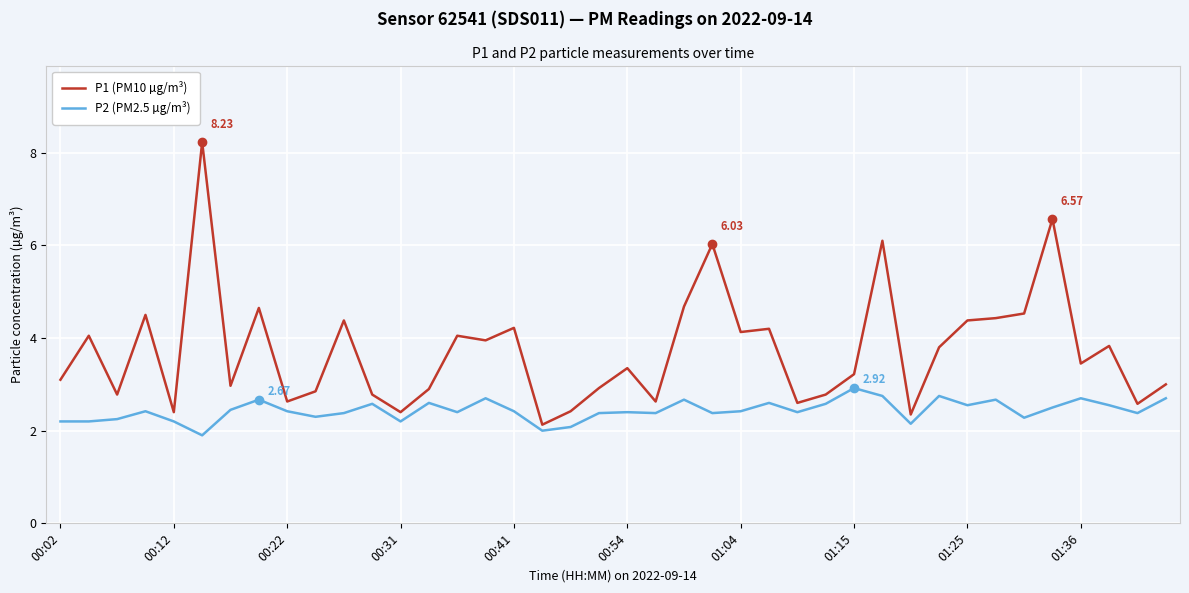

Which series has the largest range (max minus min)?

P1 (PM10 µg/m³)